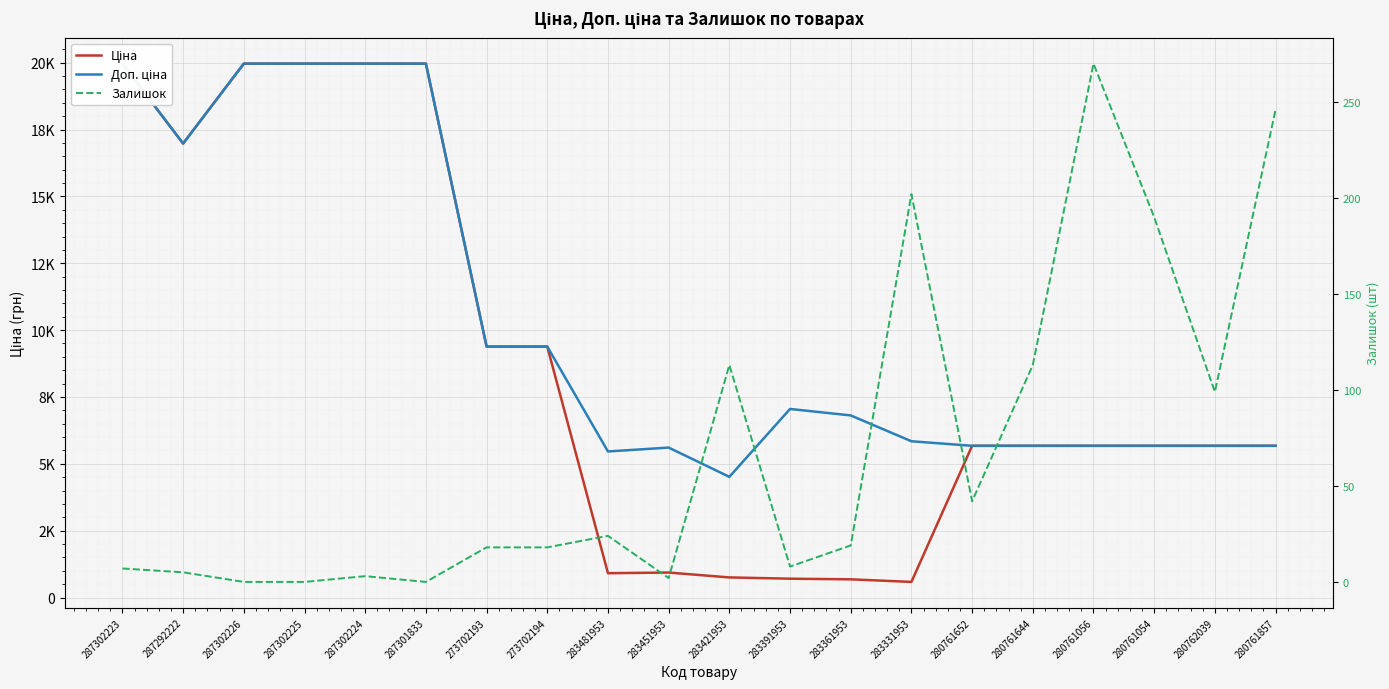

What position from the left is 280762039?

19